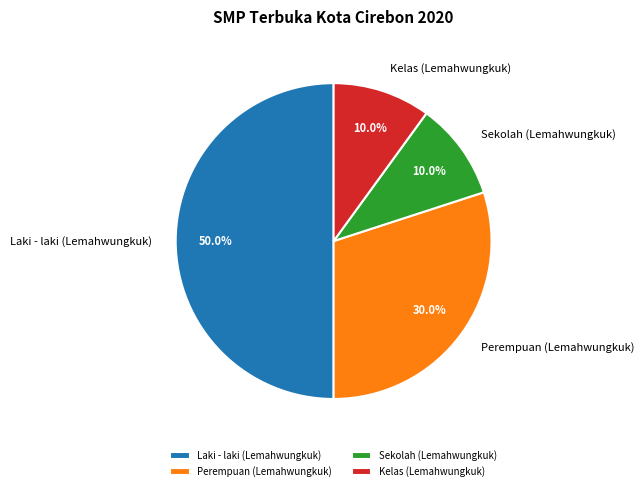

Is Sekolah (Lemahwungkuk) the majority of the pie?

No